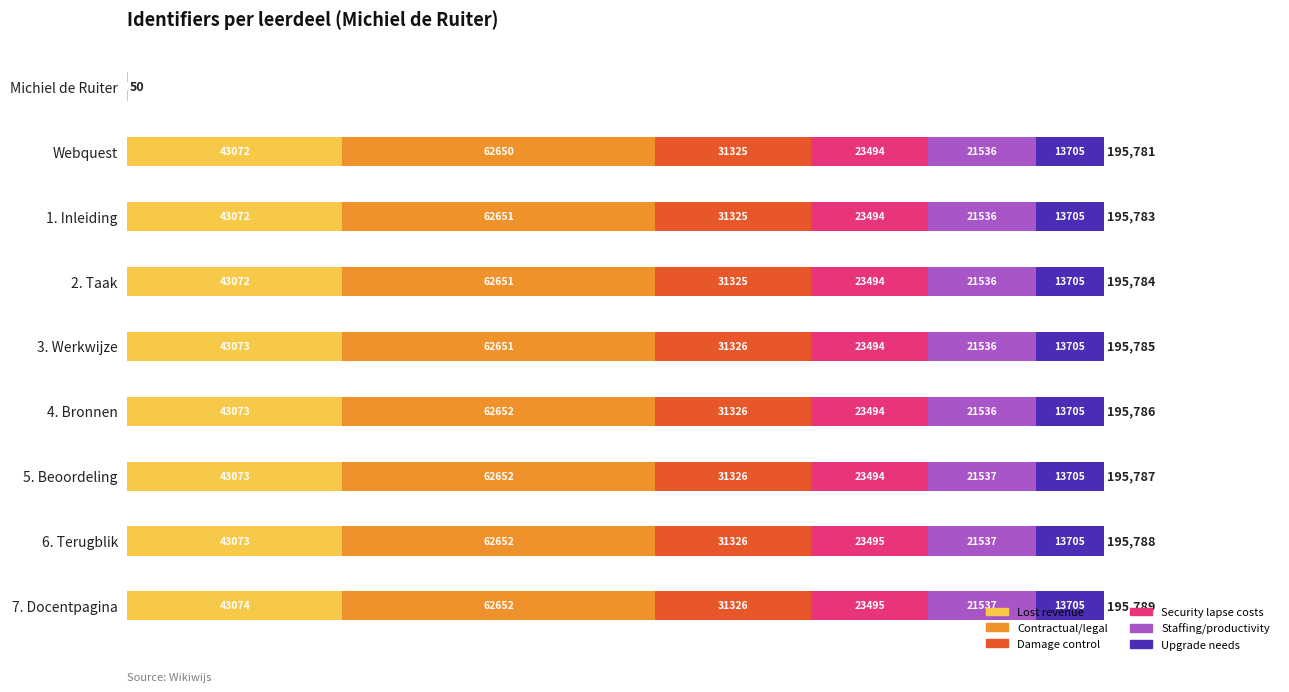

At which category is the sum across all series the highest?

7. Docentpagina